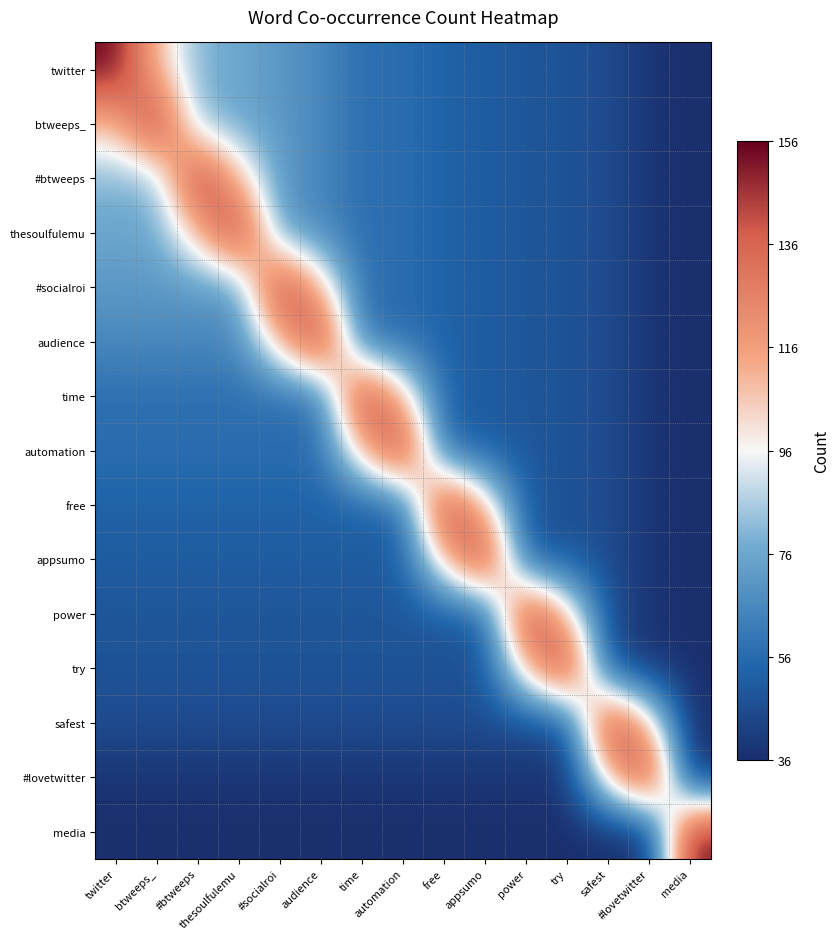

Rank the series by their maximum value, from lowest to highest.

twitter, btweeps_, #btweeps, thesoulfulemu, #socialroi, audience, time, automation, free, appsumo, power, try, safest, #lovetwitter, media